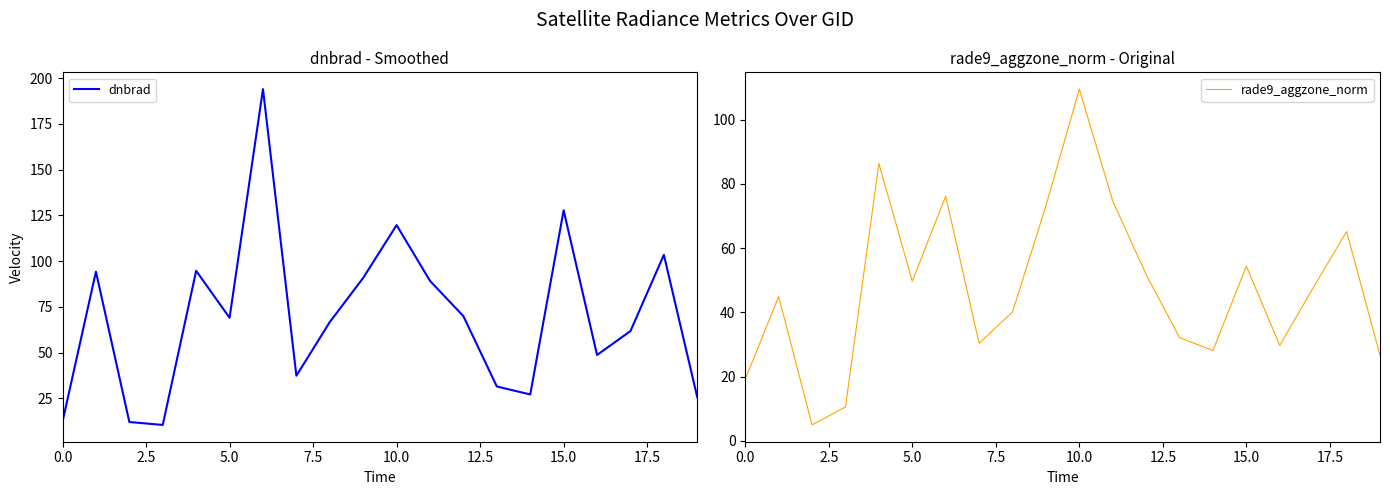

What is the label of the 4th point from the right?

16